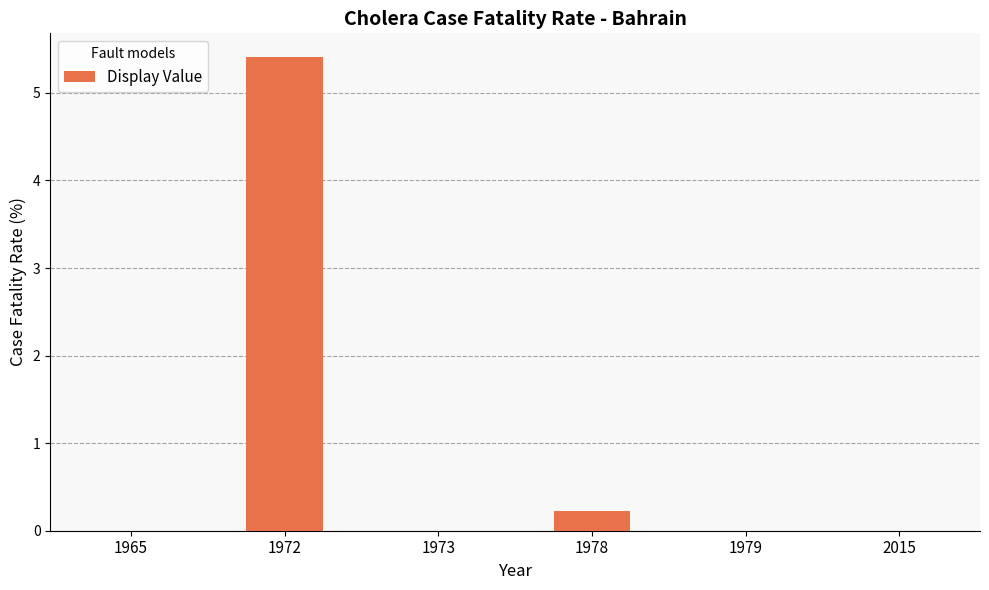

Is it true that the value at 1965 is 0.0?

True